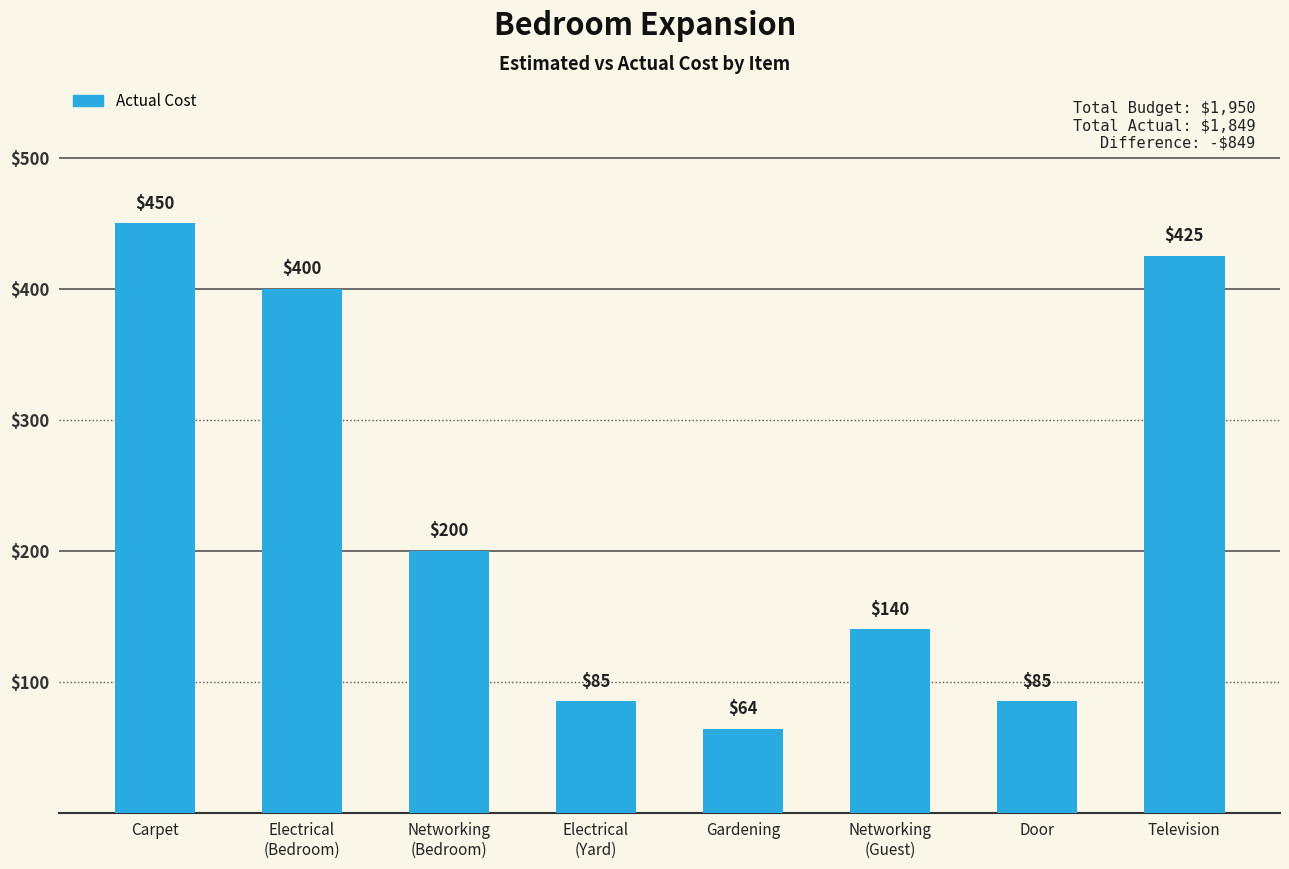

How many bars are there in total?

8